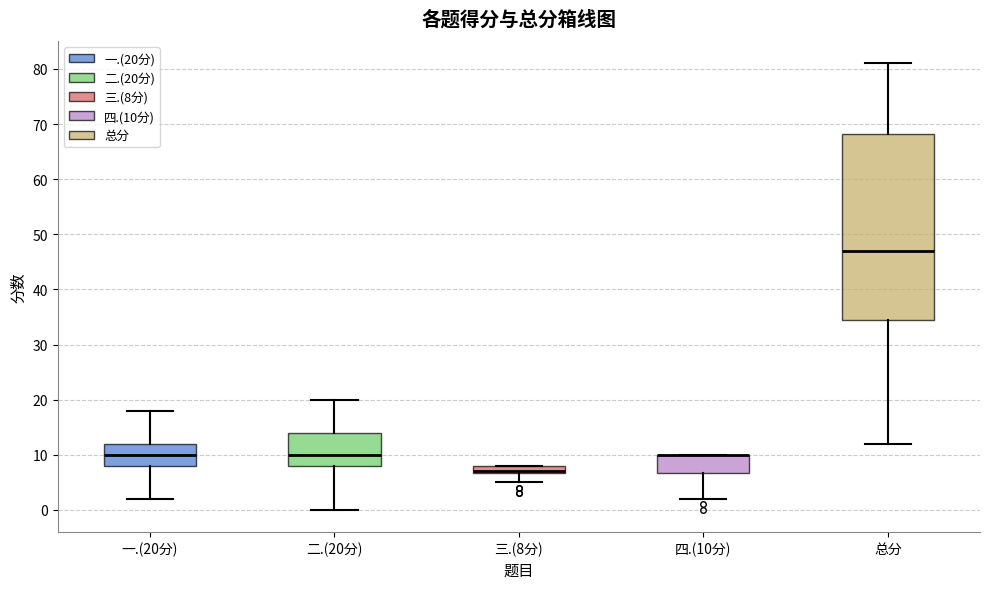

Comparing the boxes themselves (not the whiskers), which one is the tallest?

总分